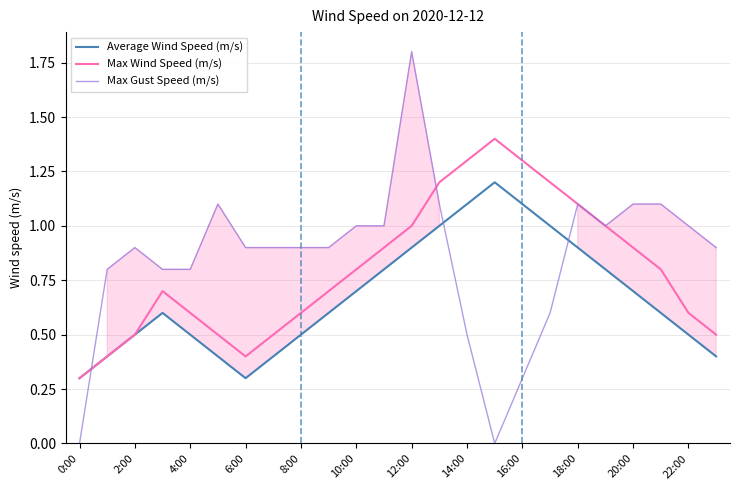

Rank the series by their average value, from lowest to highest.

Average Wind Speed (m/s), Max Wind Speed (m/s), Max Gust Speed (m/s)